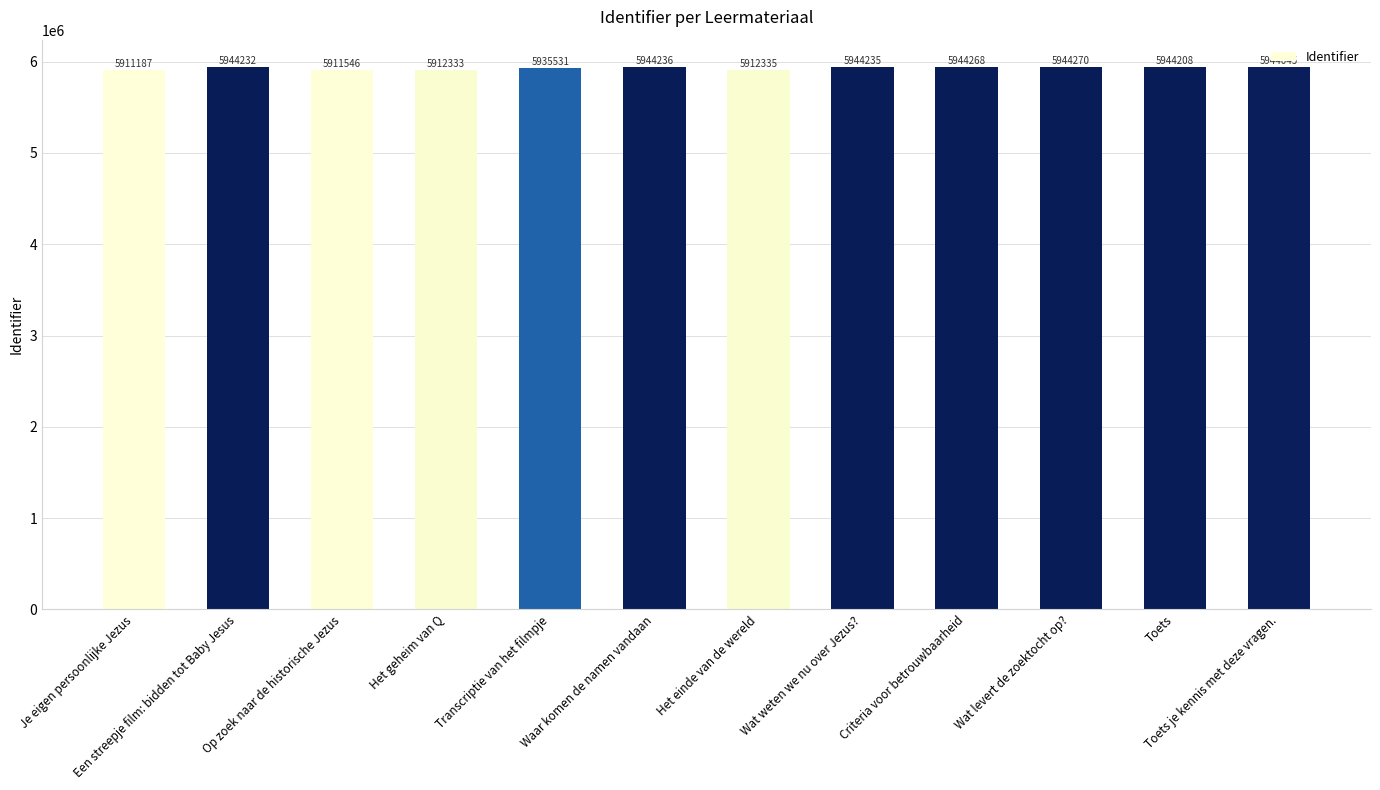

How many categories are shown in the chart?

12